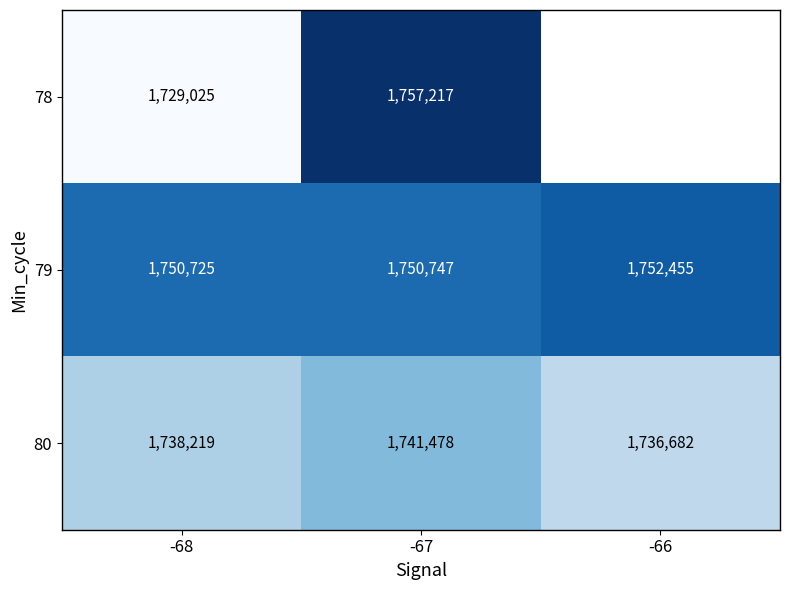

Which has a higher value, -68 or -66?

-66